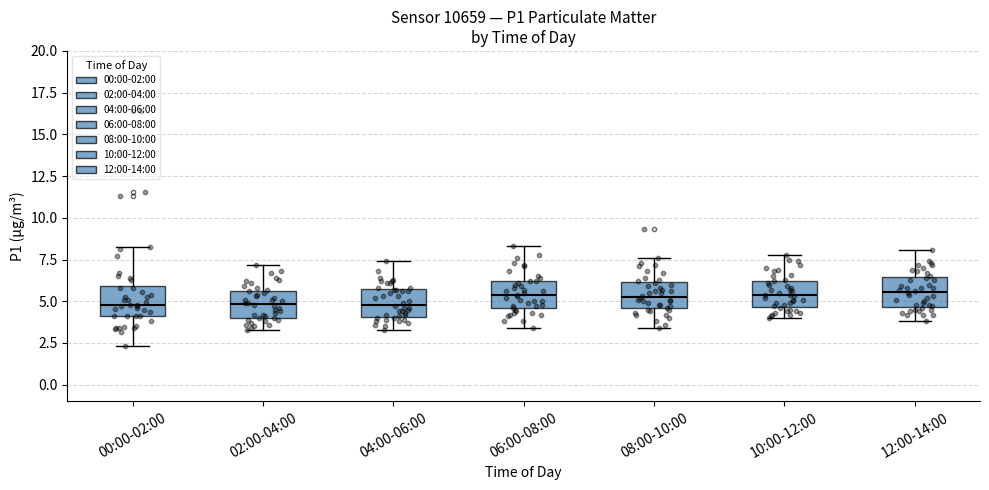

Where does the upper whisker of the box for 06:00-08:00 end on the y-axis? The values are not printed on the chart, so give them approximately, as read against the axis.

8.5